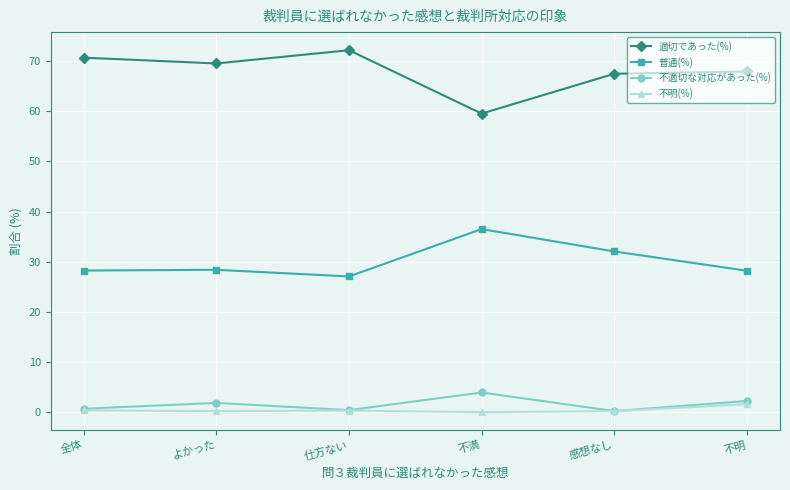

What is the difference between the maximum and minimum values in the 適切であった(%) series?

12.6